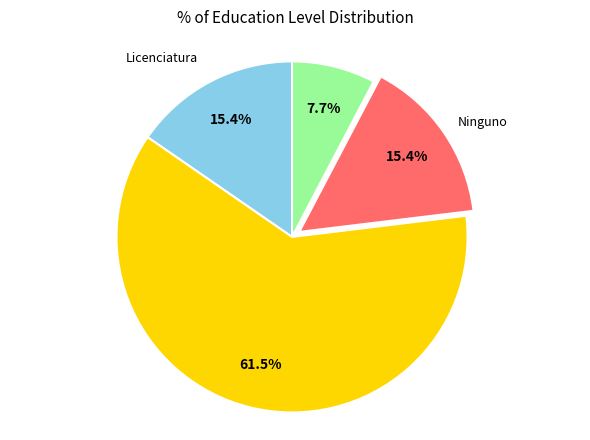

To the nearest percent, what is the average slice percentage?

25%